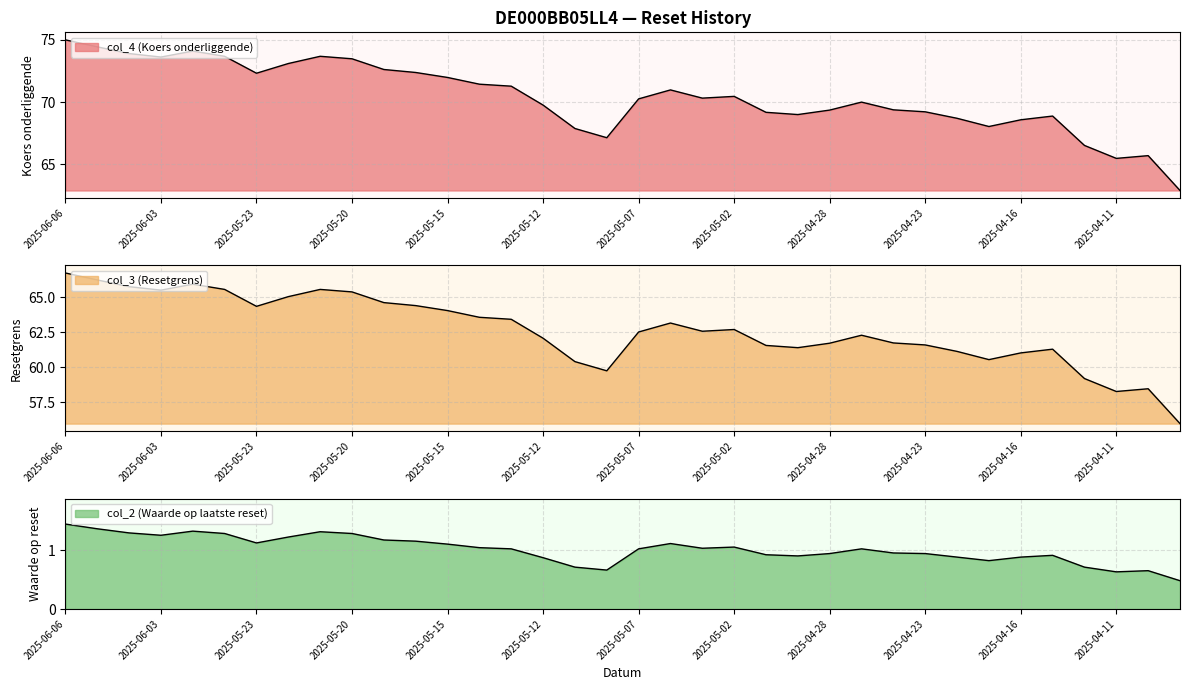

What is the label of the 1st point from the right?

2025-04-09